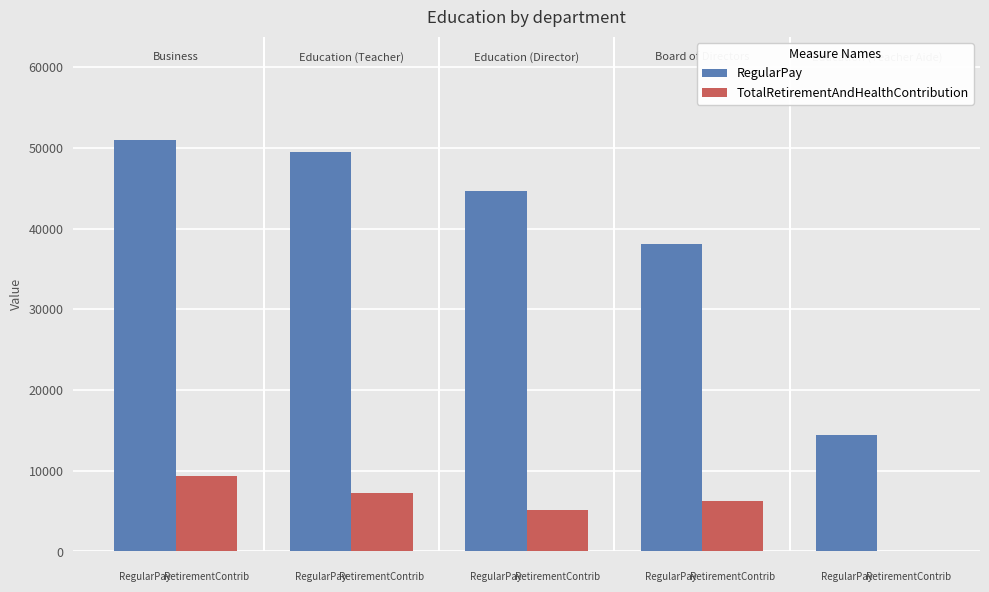

What is the greatest value displayed?

51000